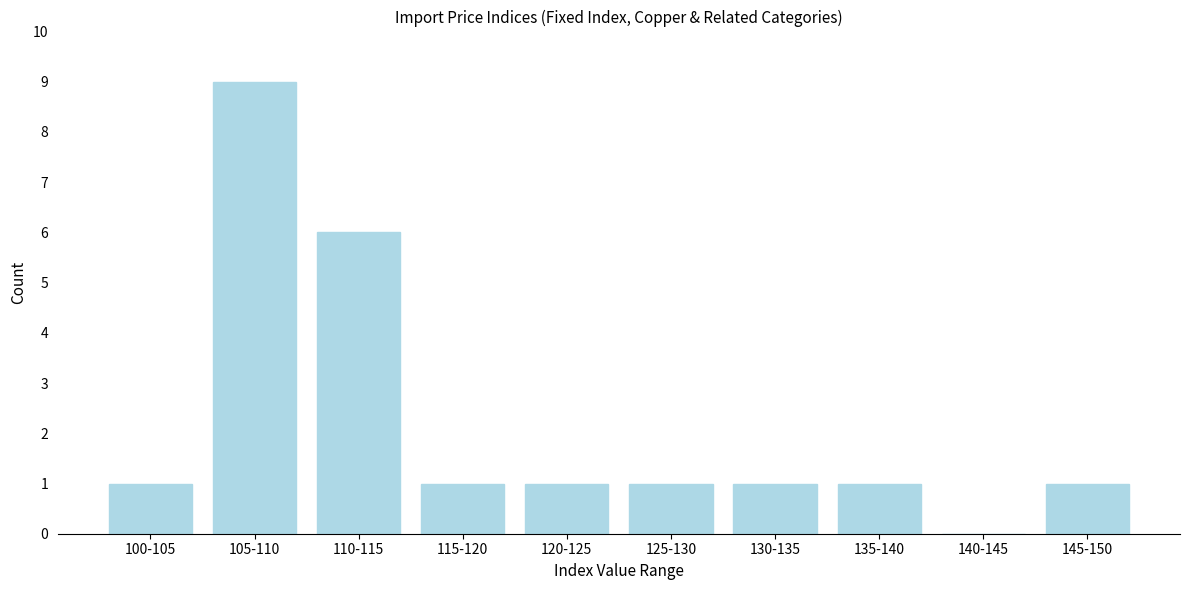

Reading right to left, list all the values displayed in this chart.

145-150=1	140-145=0	135-140=1	130-135=1	125-130=1	120-125=1	115-120=1	110-115=6	105-110=9	100-105=1